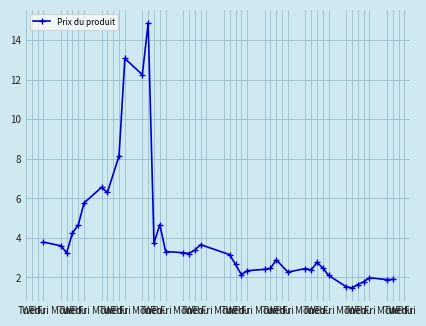

List the labels in order of value, largest first.

Tue, Fri, Mon, Thu, Mon, Tue, Fri, Thu, Thu, Wed, Fri, Wed, Thu, Mon, Wed, Fri, Tue, Mon, Tue, Tue, Wed, Wed, Wed, Thu, Tue, Mon, Mon, Tue, Fri, Fri, Thu, Fri, Fri, Tue, Mon, Thu, Wed, Mon, Tue